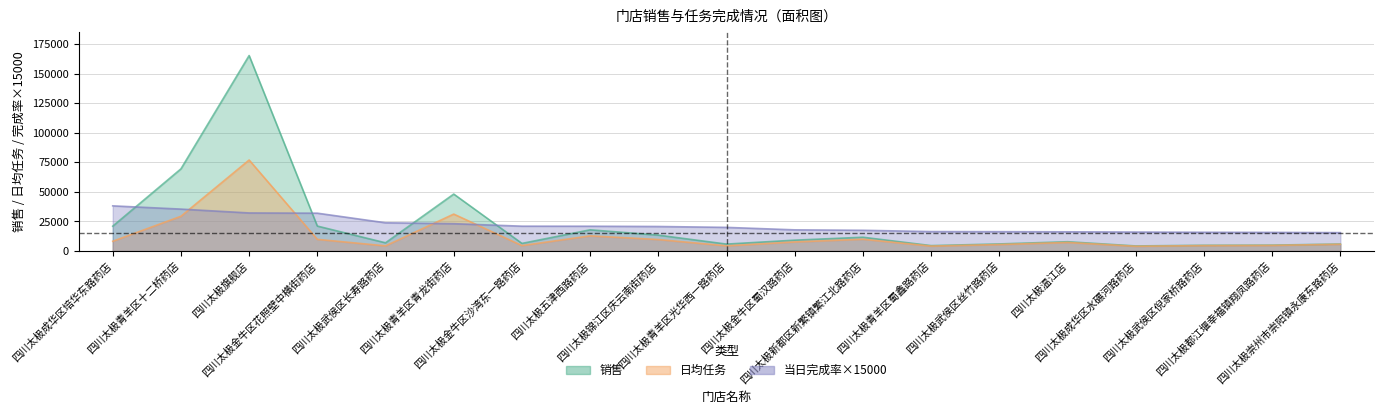

What is the sum of all 当日完成率 values?

415590.0